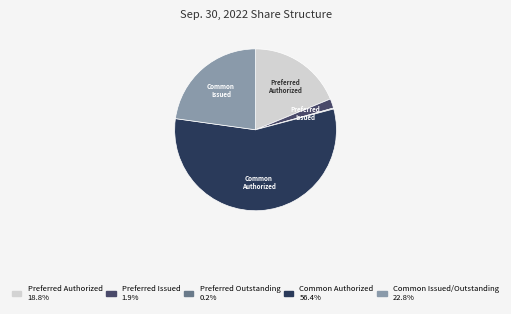

To the nearest percent, what is the difference between the largest and smallest slice percentages?

56%